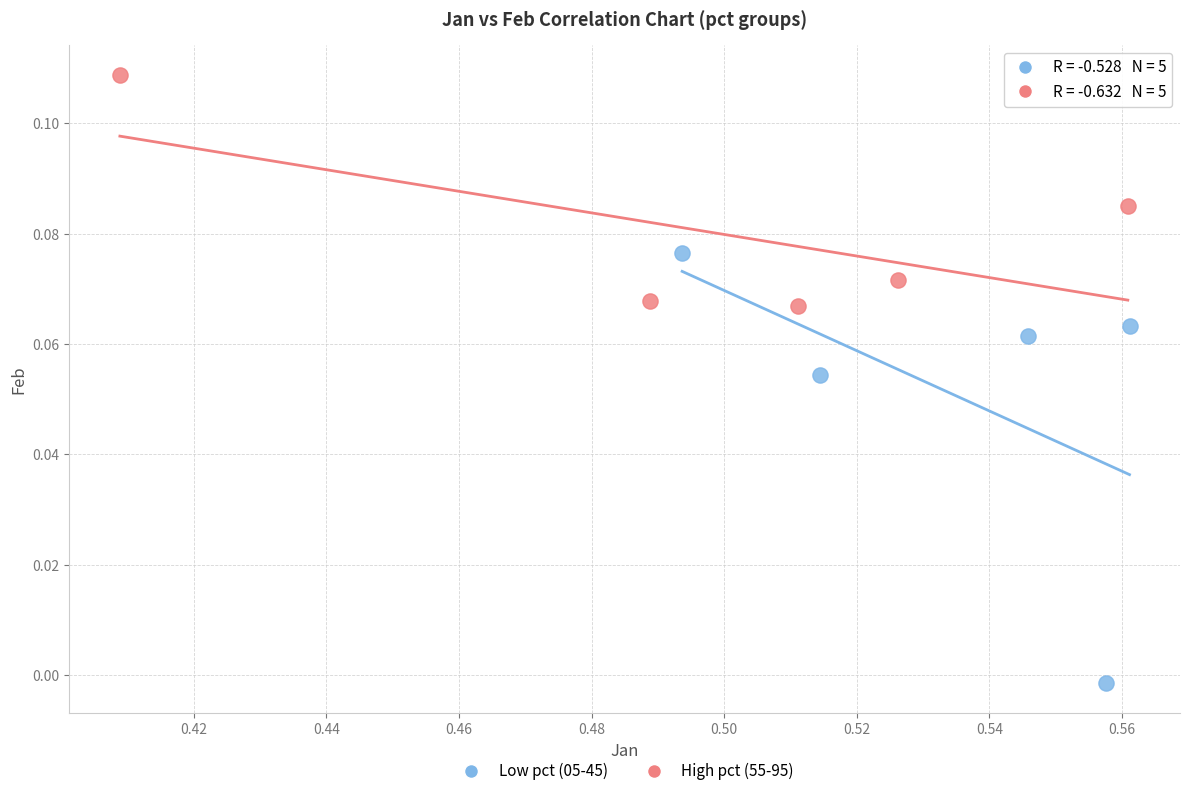

Which series has the largest Y range (max minus min)?

Low pct (05-45)